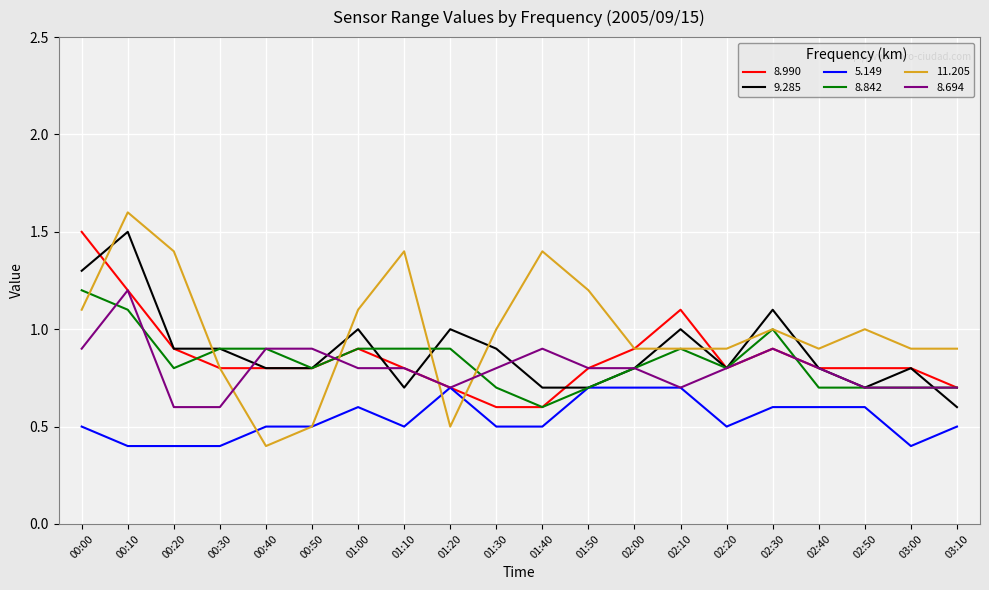

What position from the left is 00:00?

1